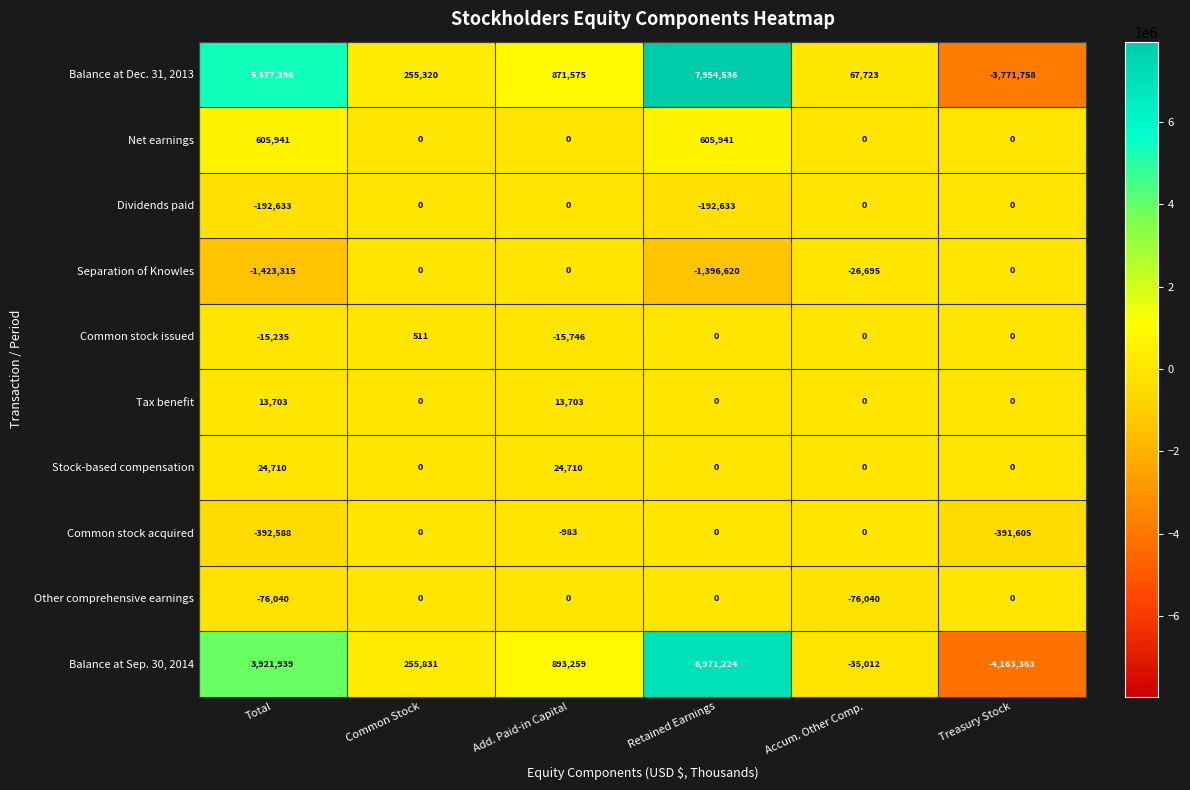

What is the sum of all Tax benefit values?

27406